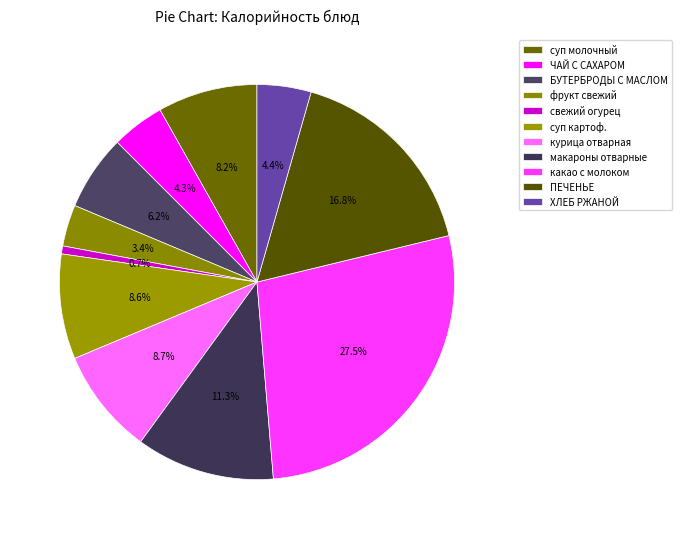

To the nearest percent, what percentage of the pie is макароны отварные?

11%